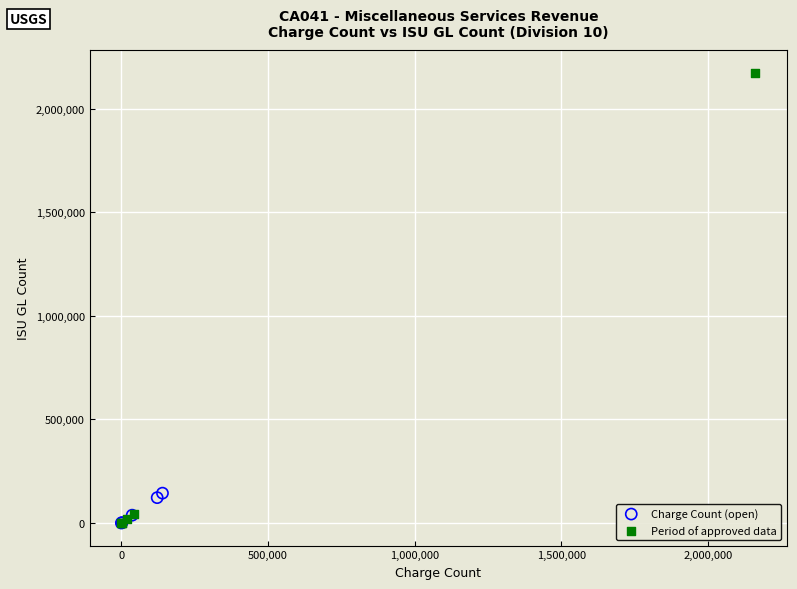

Which series has the widest spread of Y values?

Period of approved data